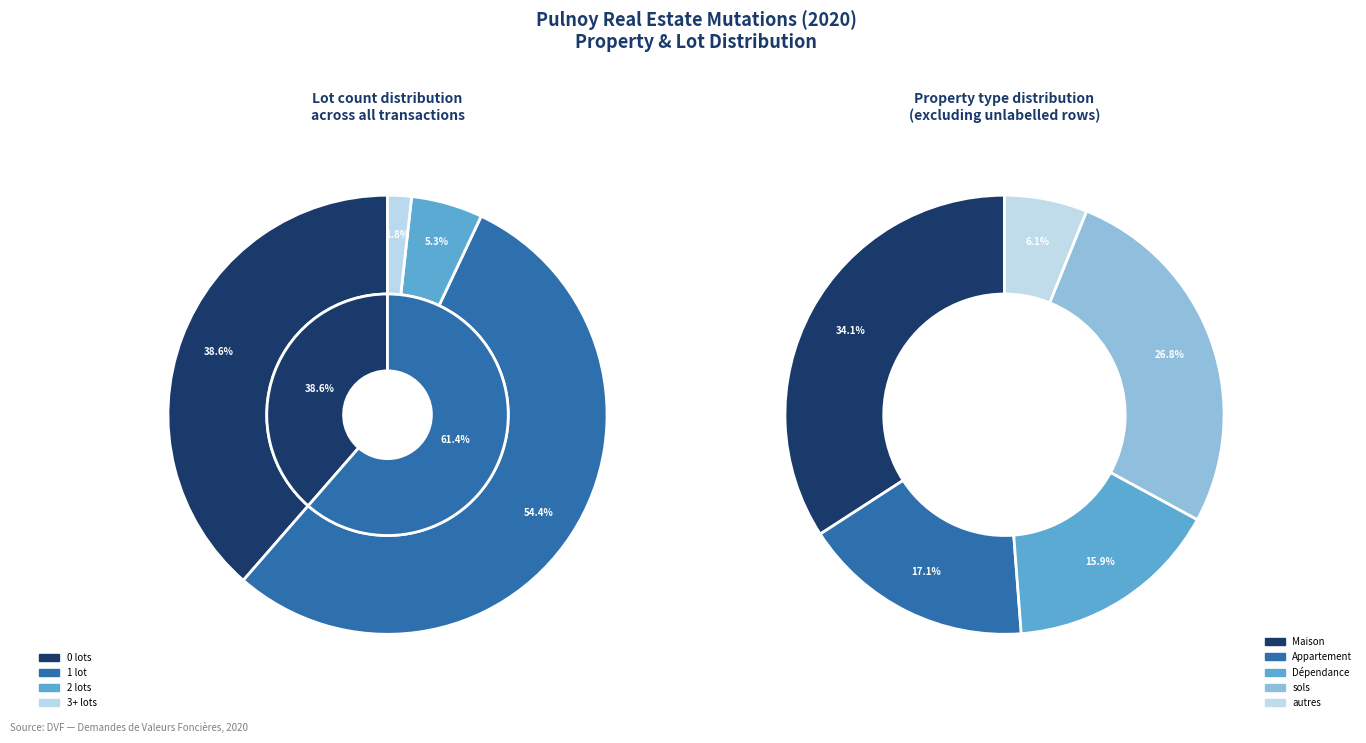

True or false: 2 lots accounts for 17% of the total.

False